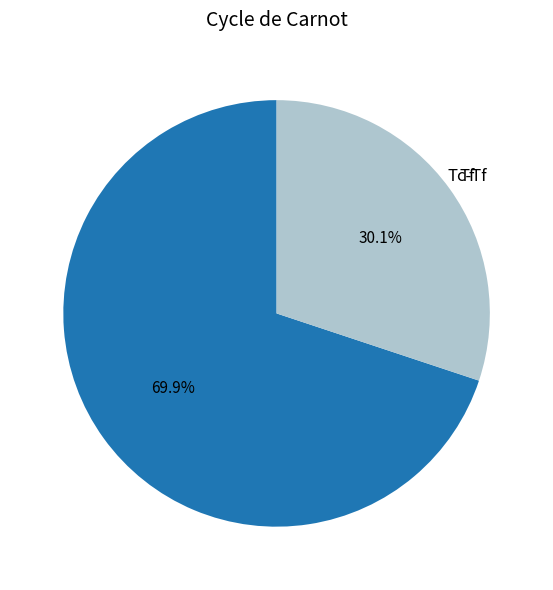

Do Tc-Tf and Tf together represent more than half of the pie?

Yes